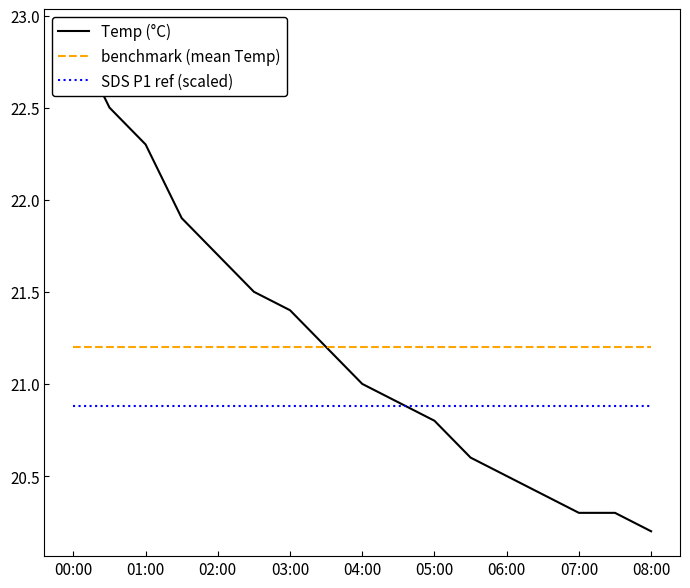

True or false: SDS P1 ref (scaled) has a value of 20.9 at 05:00.

True